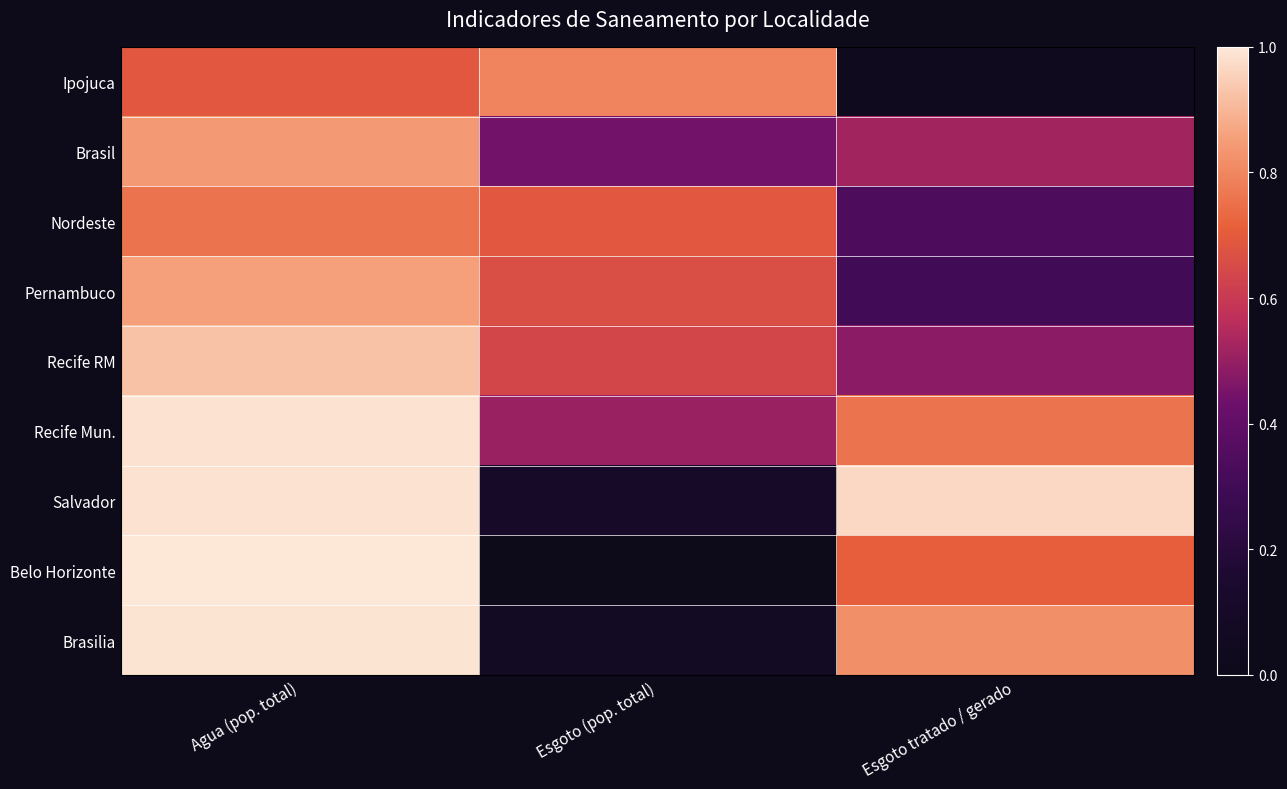

Reading left to right, transcribe all the data shown in this chart.

Ipojuca: Agua (pop. total)=0.7	Esgoto (pop. total)=0.8	Esgoto tratado / gerado=0.0
Brasil: Agua (pop. total)=0.8	Esgoto (pop. total)=0.4	Esgoto tratado / gerado=0.5
Nordeste: Agua (pop. total)=0.8	Esgoto (pop. total)=0.7	Esgoto tratado / gerado=0.3
Pernambuco: Agua (pop. total)=0.9	Esgoto (pop. total)=0.7	Esgoto tratado / gerado=0.3
Recife RM: Agua (pop. total)=0.9	Esgoto (pop. total)=0.6	Esgoto tratado / gerado=0.5
Recife Mun.: Agua (pop. total)=1.0	Esgoto (pop. total)=0.5	Esgoto tratado / gerado=0.8
Salvador: Agua (pop. total)=1.0	Esgoto (pop. total)=0.1	Esgoto tratado / gerado=1.0
Belo Horizonte: Agua (pop. total)=1.0	Esgoto (pop. total)=0.0	Esgoto tratado / gerado=0.7
Brasilia: Agua (pop. total)=1.0	Esgoto (pop. total)=0.1	Esgoto tratado / gerado=0.8